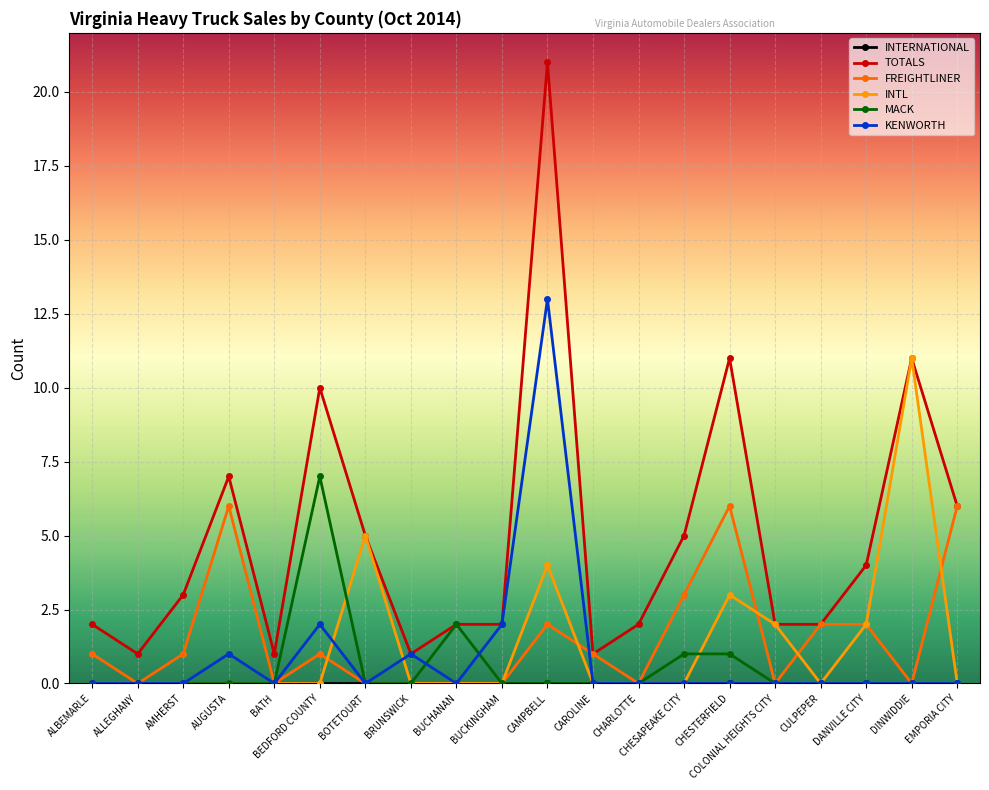

Which category has the highest value across all series?

CAMPBELL